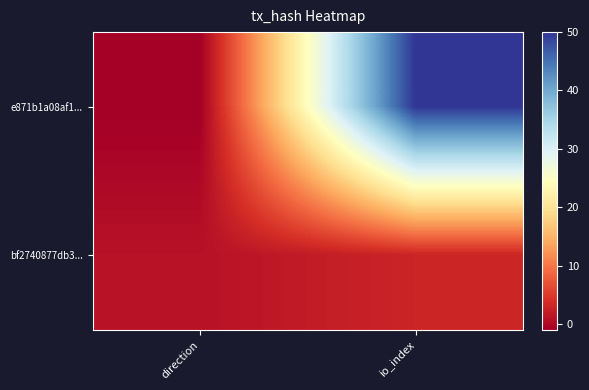

Reading left to right, what are all the values shown in this chart?

e871b1a08af1...: direction=-1	io_index=50
bf2740877db3...: direction=1	io_index=3